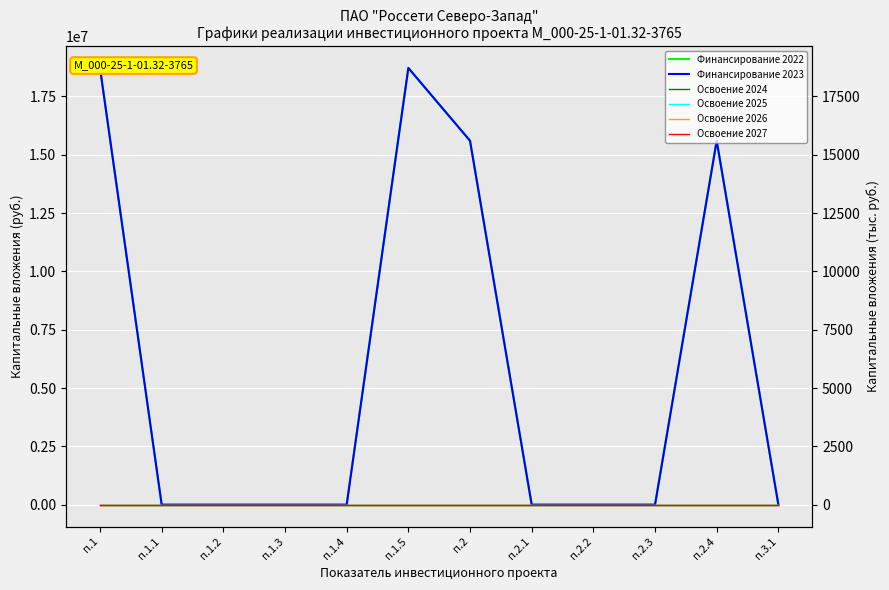

The value of Освоение 2026 at п.2.4 is 0. True or false?

True